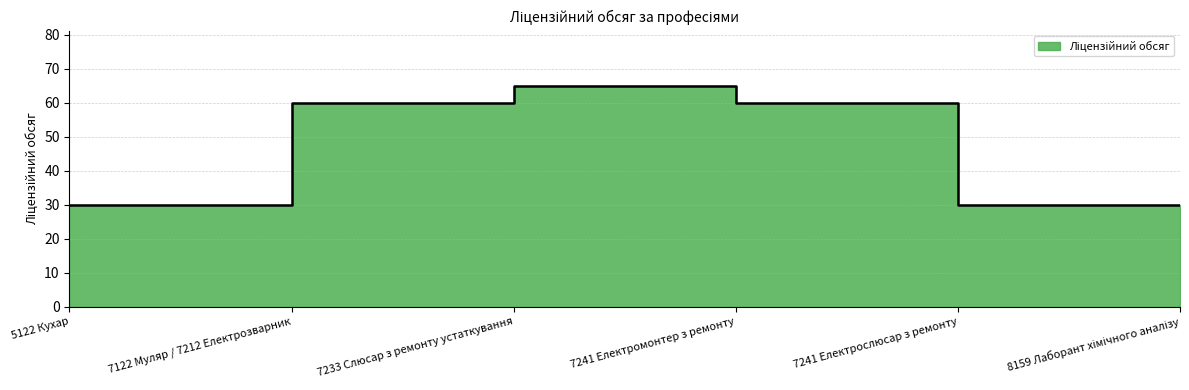

The chart shows a value of 30 at 5122 Кухар. True or false?

True